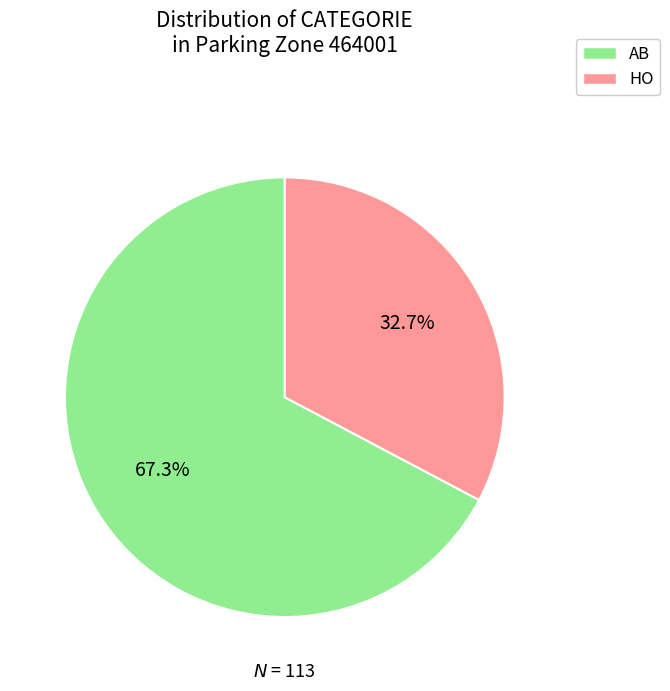

True or false: AB accounts for 67% of the total.

True